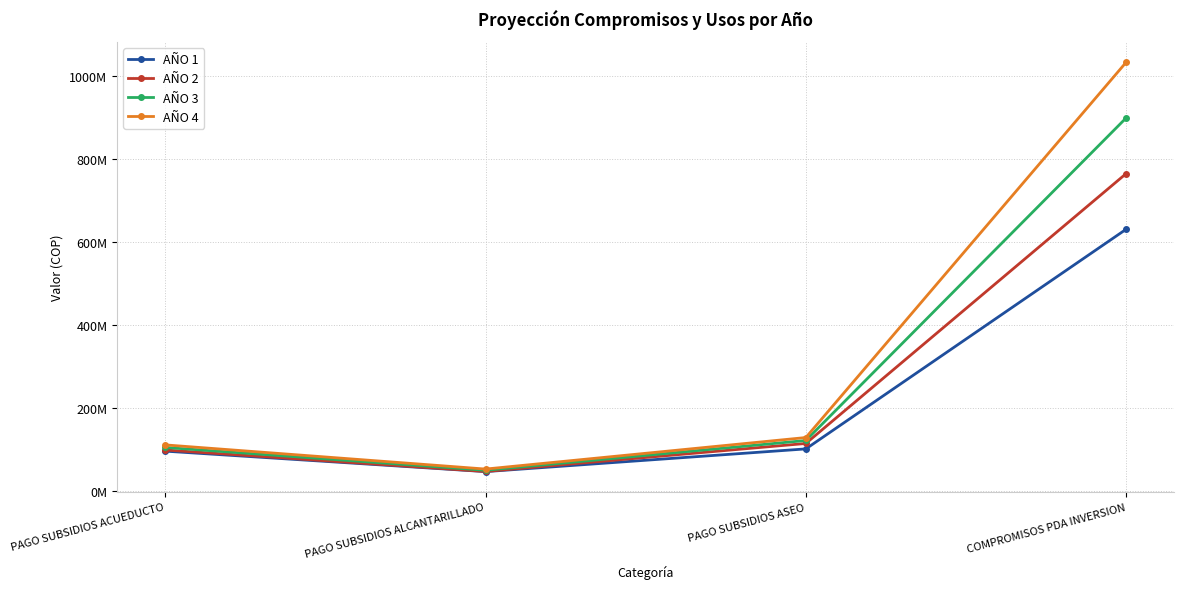

What are all the series names shown in the legend?

AÑO 1, AÑO 2, AÑO 3, AÑO 4